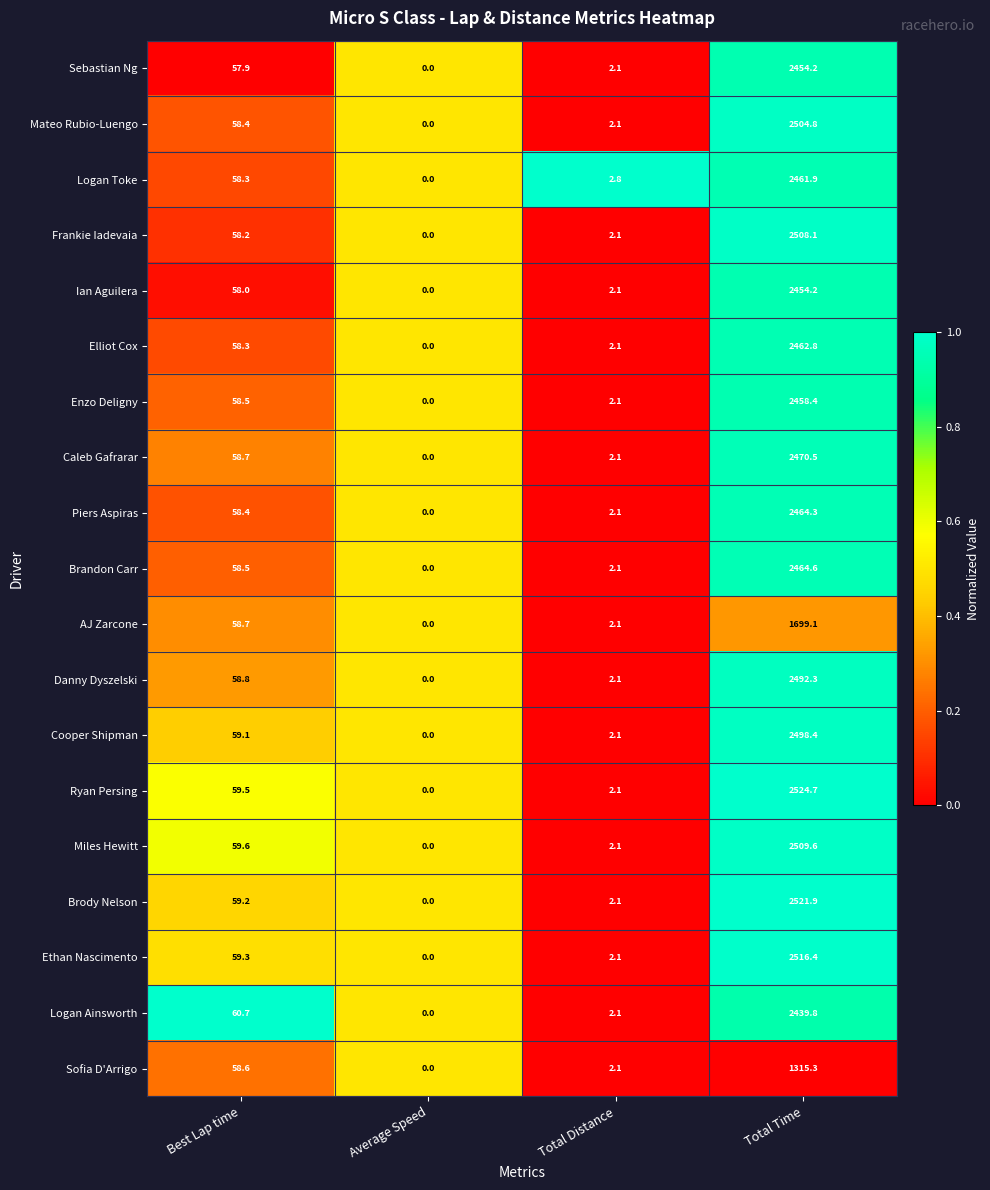

Rank the categories by Ethan Nascimento value from lowest to highest.

Average Speed, Total Distance, Best Lap time, Total Time